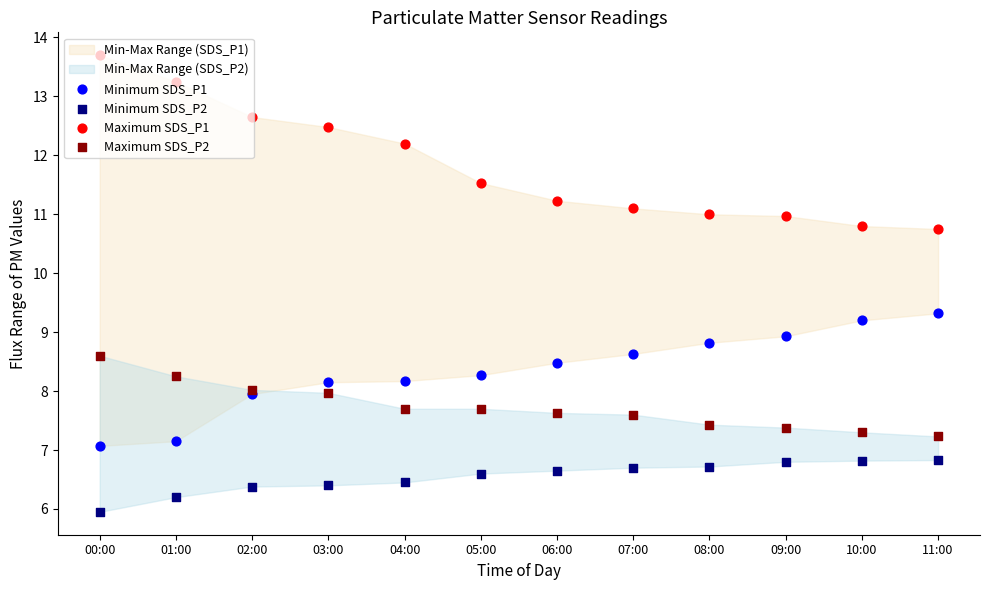

At how many categories does at least one series exceed 13?

2